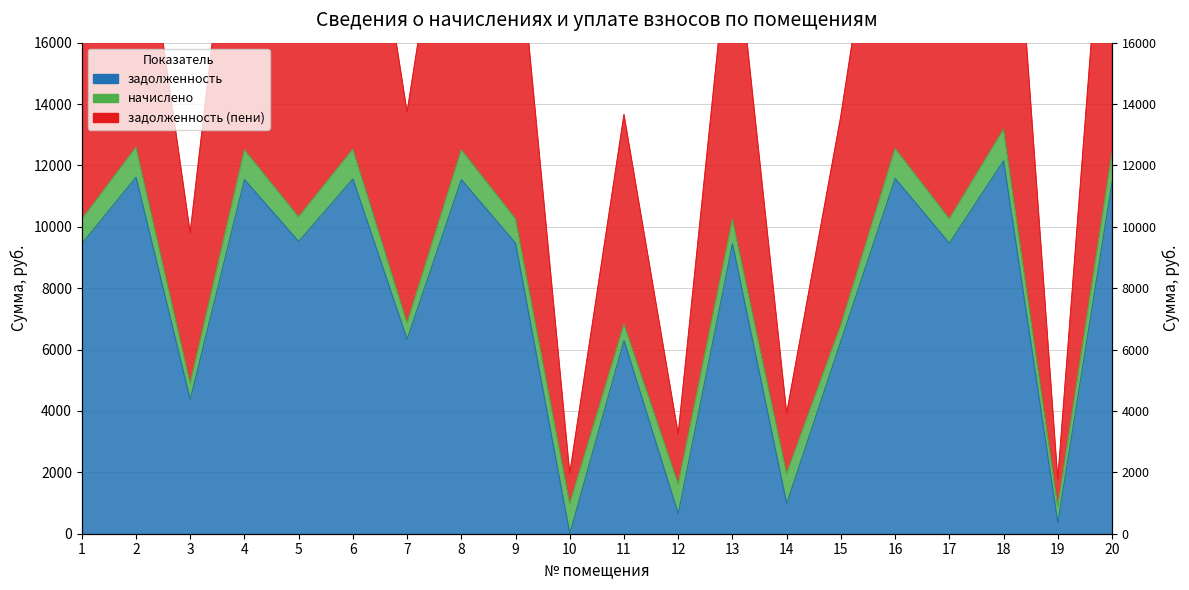

What is the spread (max minus min) of values at 2?

10576.2